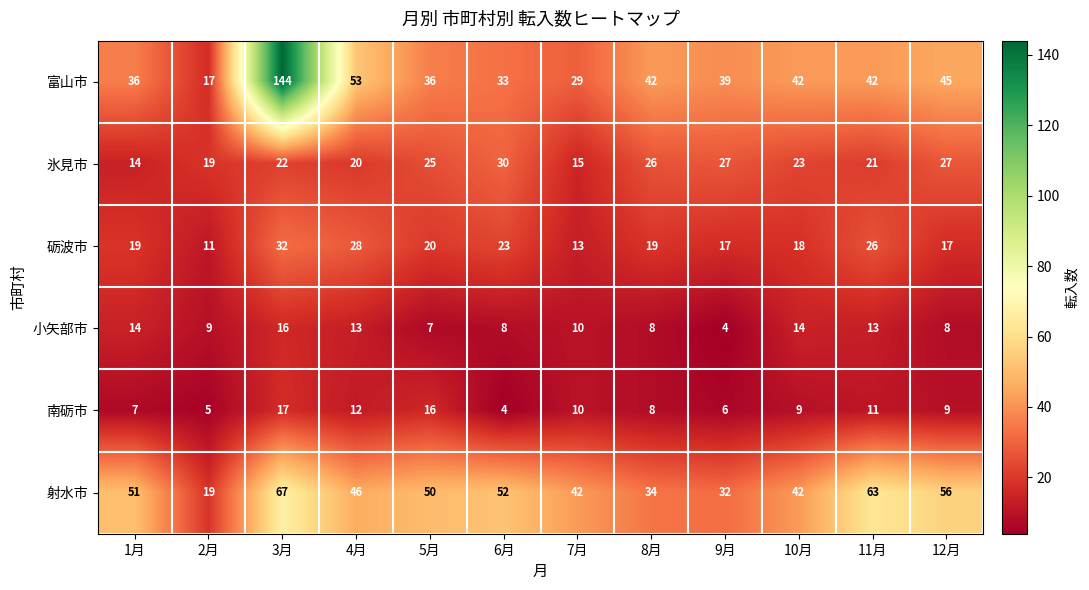

At which category is the sum across all series the highest?

3月